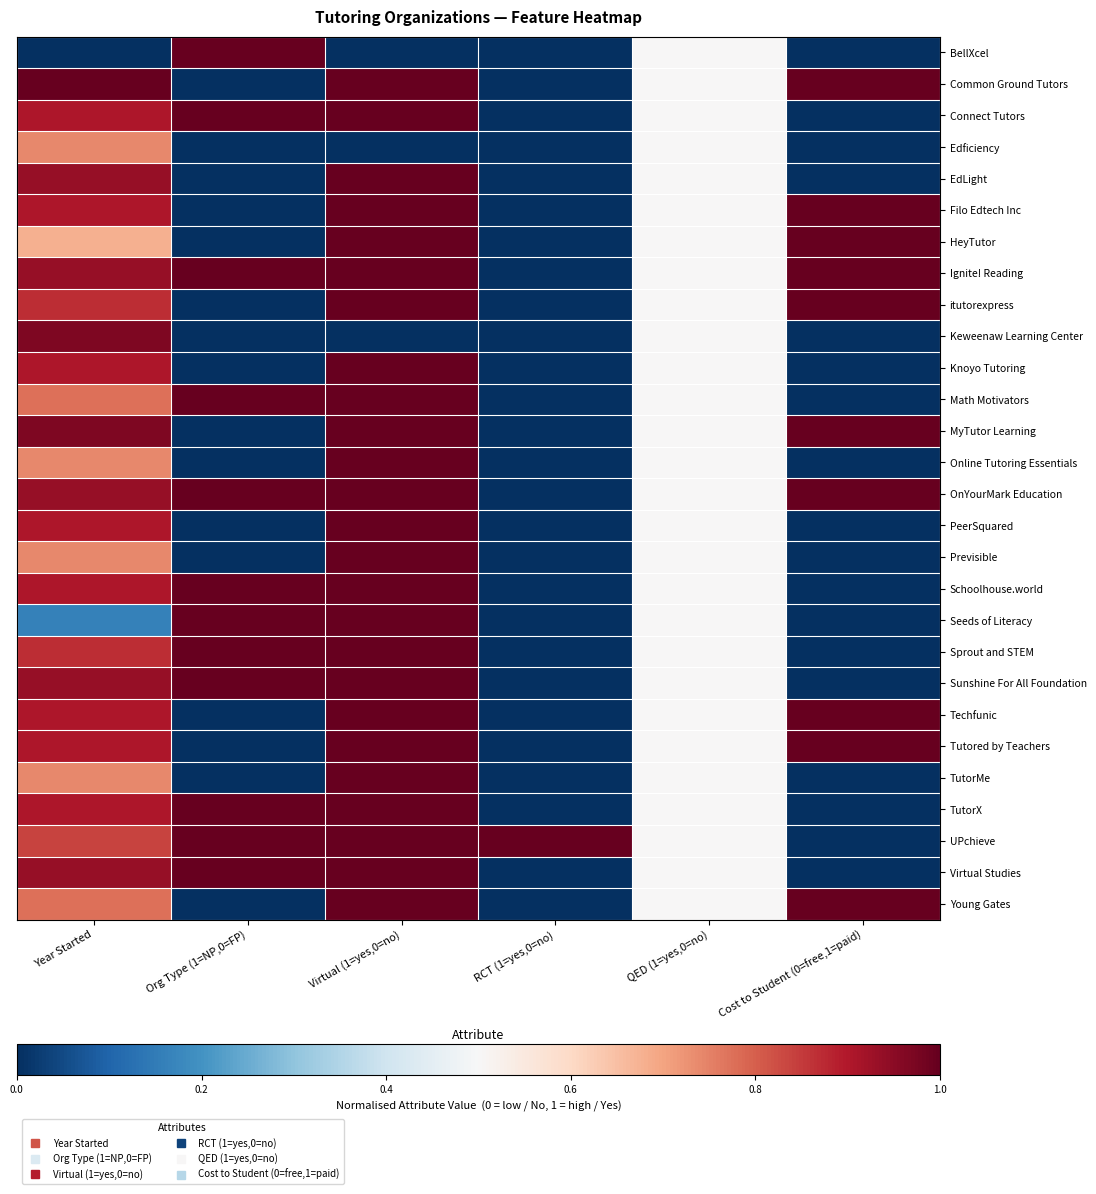

What is the greatest value displayed?

1.0